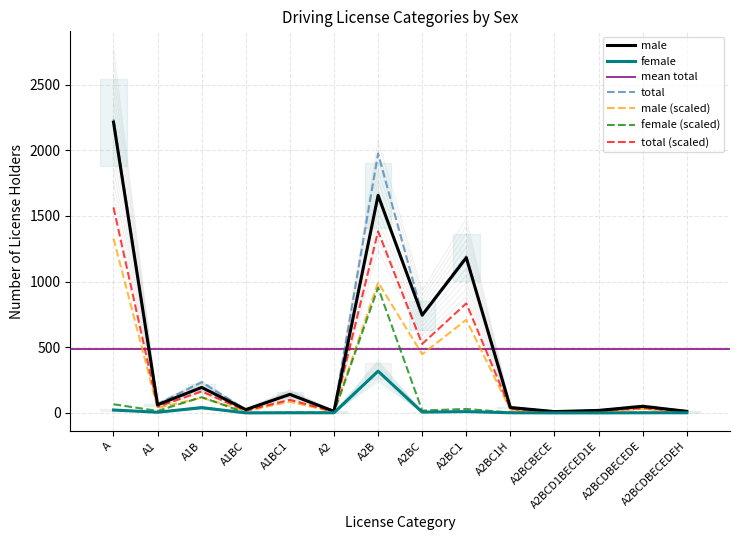

True or false: male and female intersect in this chart.

False